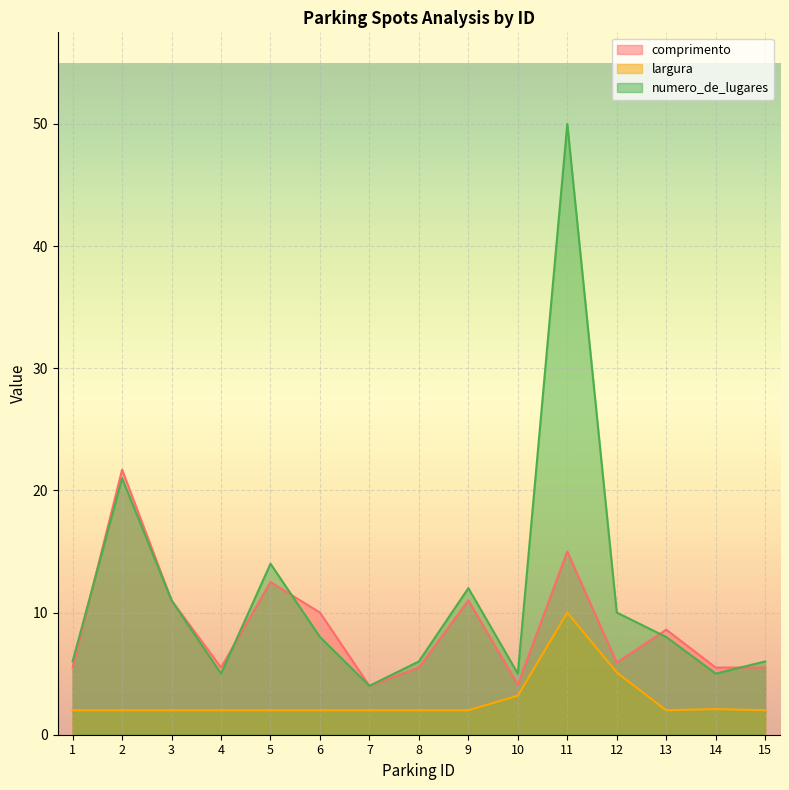

Does the chart display data point markers on the line(s)?

No